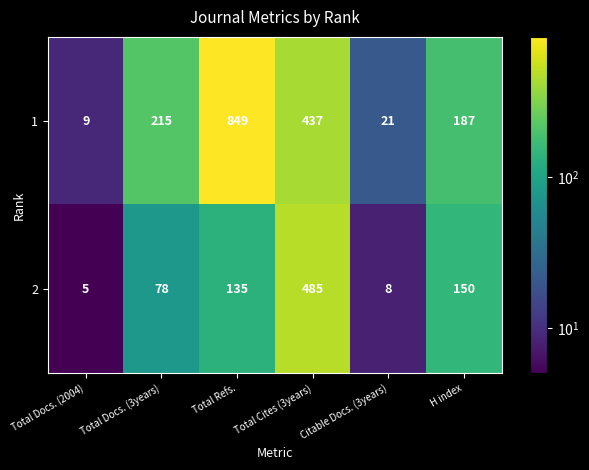

At which label is 1 closest to 429?

Total Cites (3years)